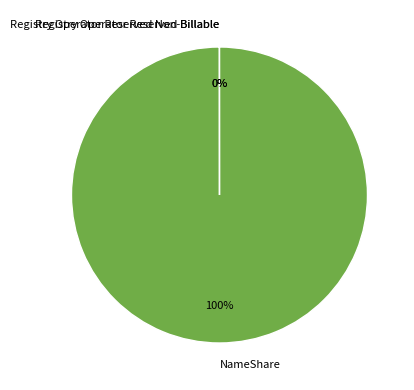

What is the largest slice in the pie chart?

NameShare